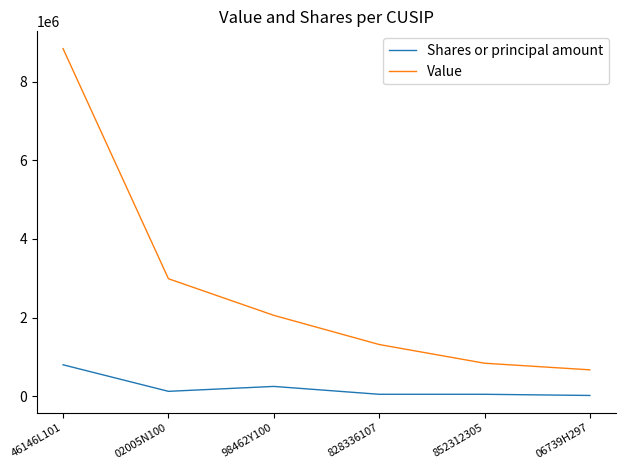

True or false: Value and Shares or principal amount cross at least once.

False